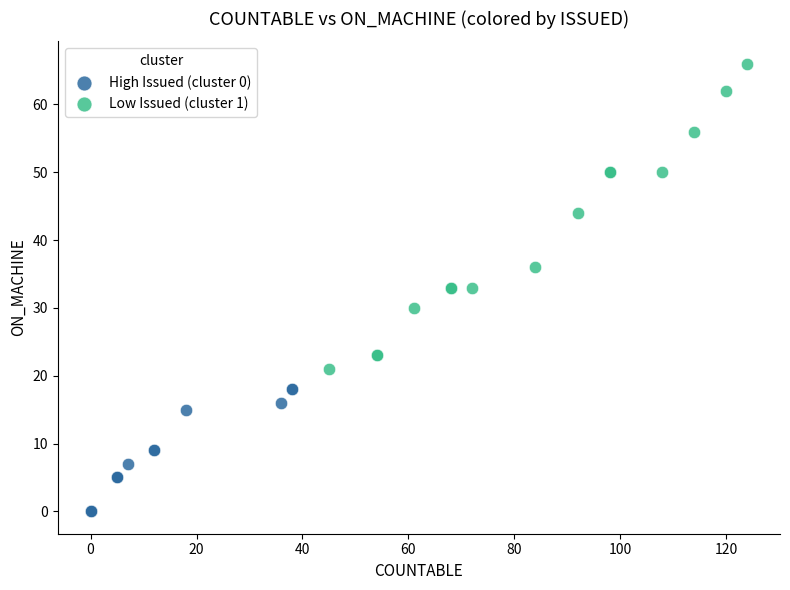

Which series contains the highest Y value?

Low Issued (cluster 1)